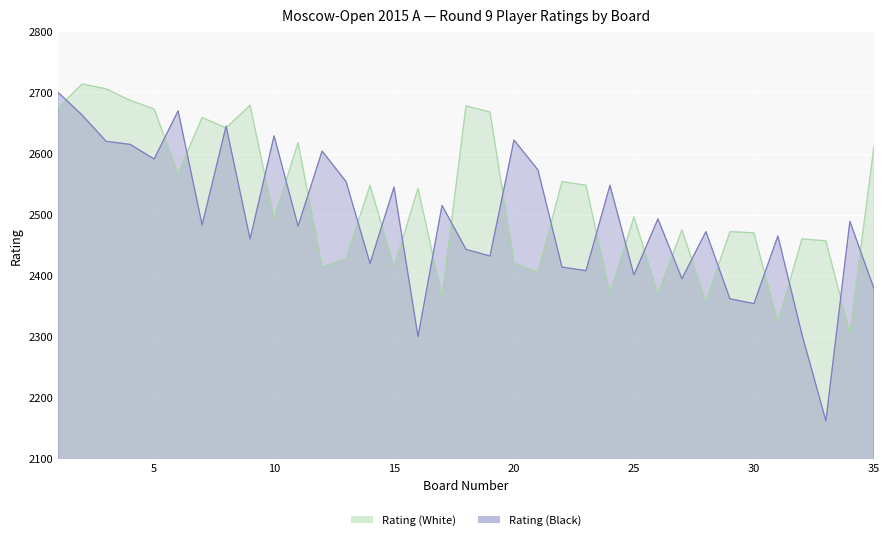

List the labels in order of Rating (White) value, smallest first.

34, 31, 28, 17, 24, 26, 21, 12, 15, 20, 13, 33, 32, 30, 29, 27, 10, 25, 16, 14, 23, 22, 6, 35, 11, 8, 7, 19, 5, 1, 18, 9, 4, 3, 2